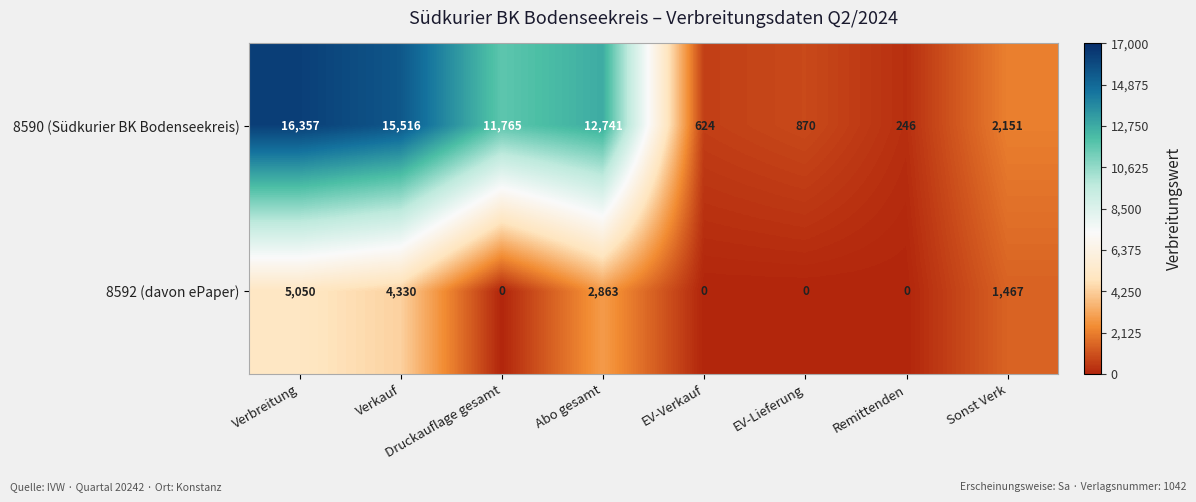

At how many categories does at least one series exceed 3413?

4